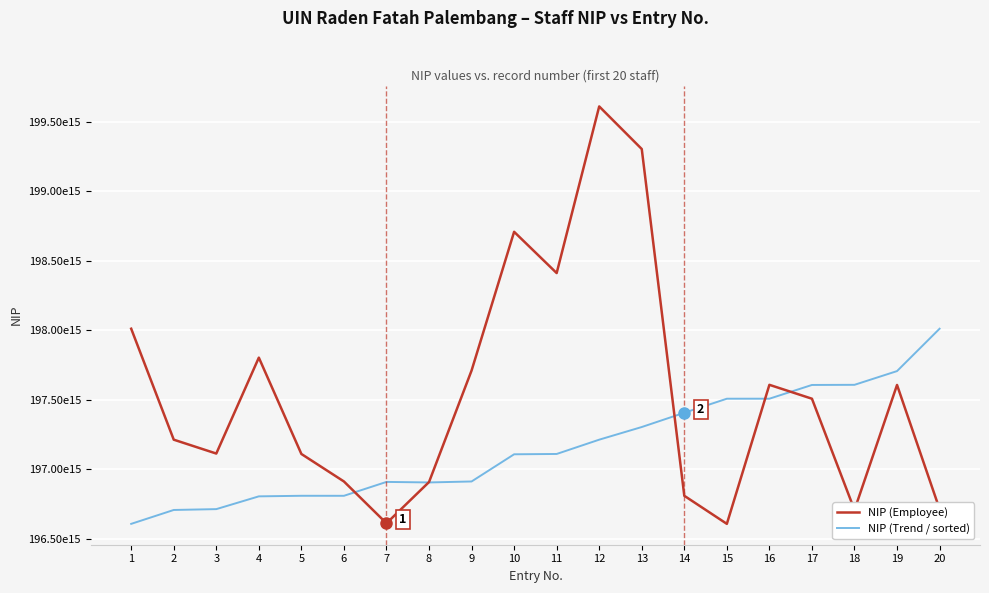

Does the chart display data point markers on the line(s)?

No